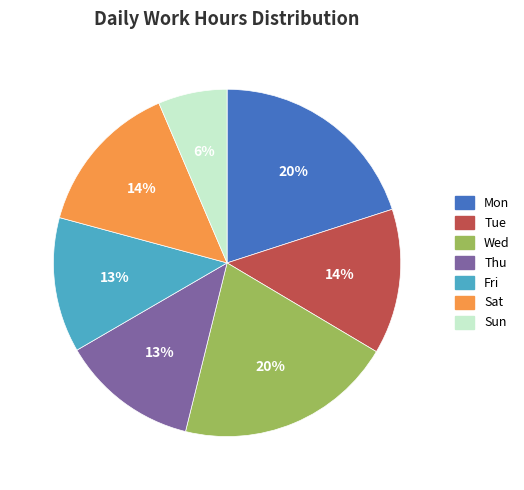

Does Fri account for over 50% of the chart?

No